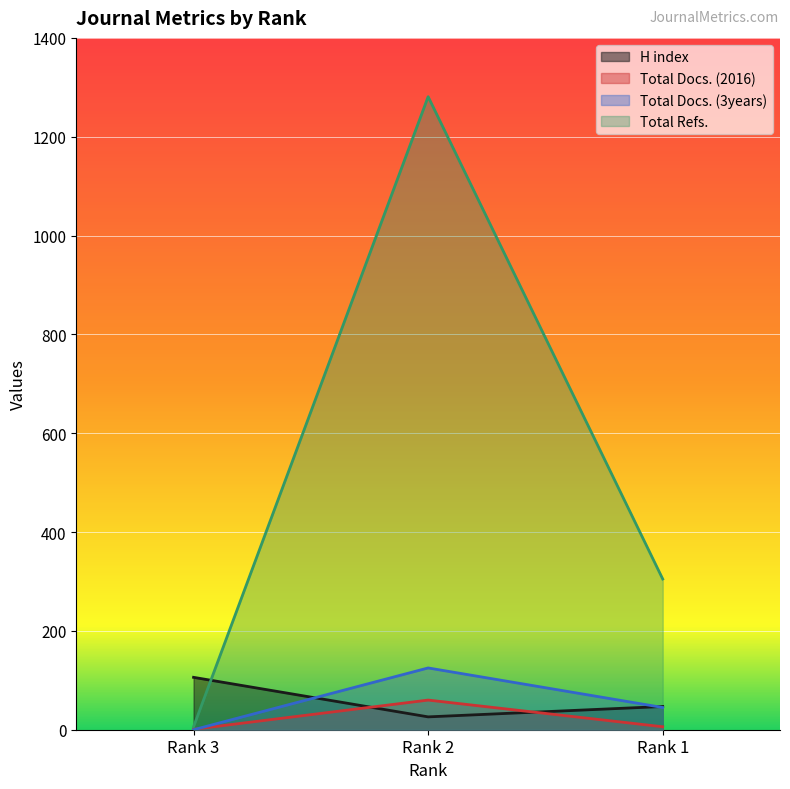

What are all the series names shown in the legend?

H index, Total Docs. (2016), Total Docs. (3years), Total Refs.